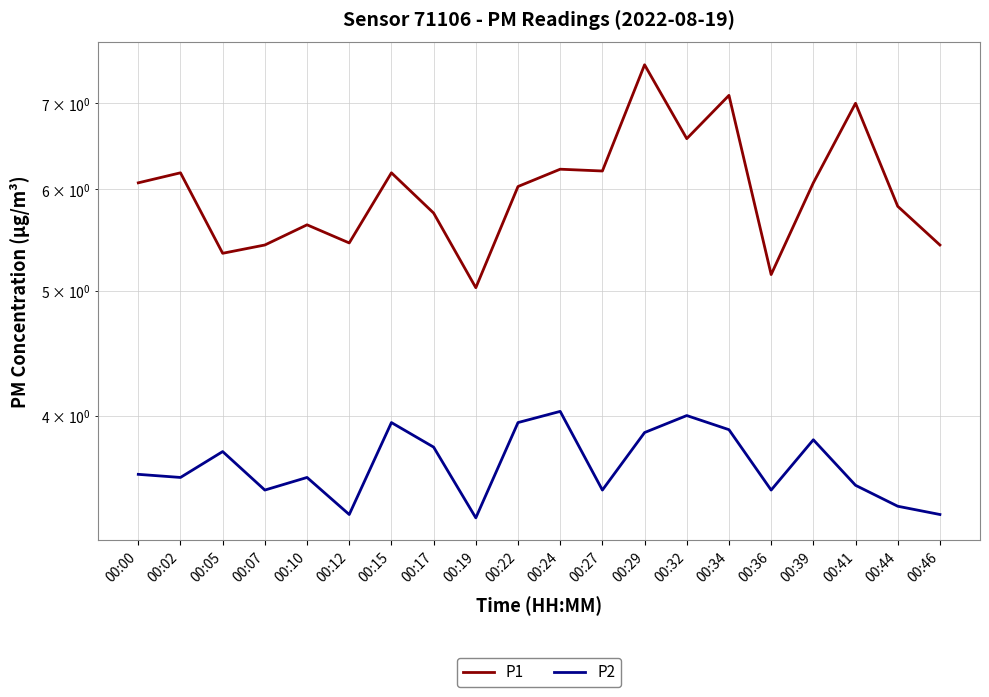

What is the minimum value shown in the chart?

3.3